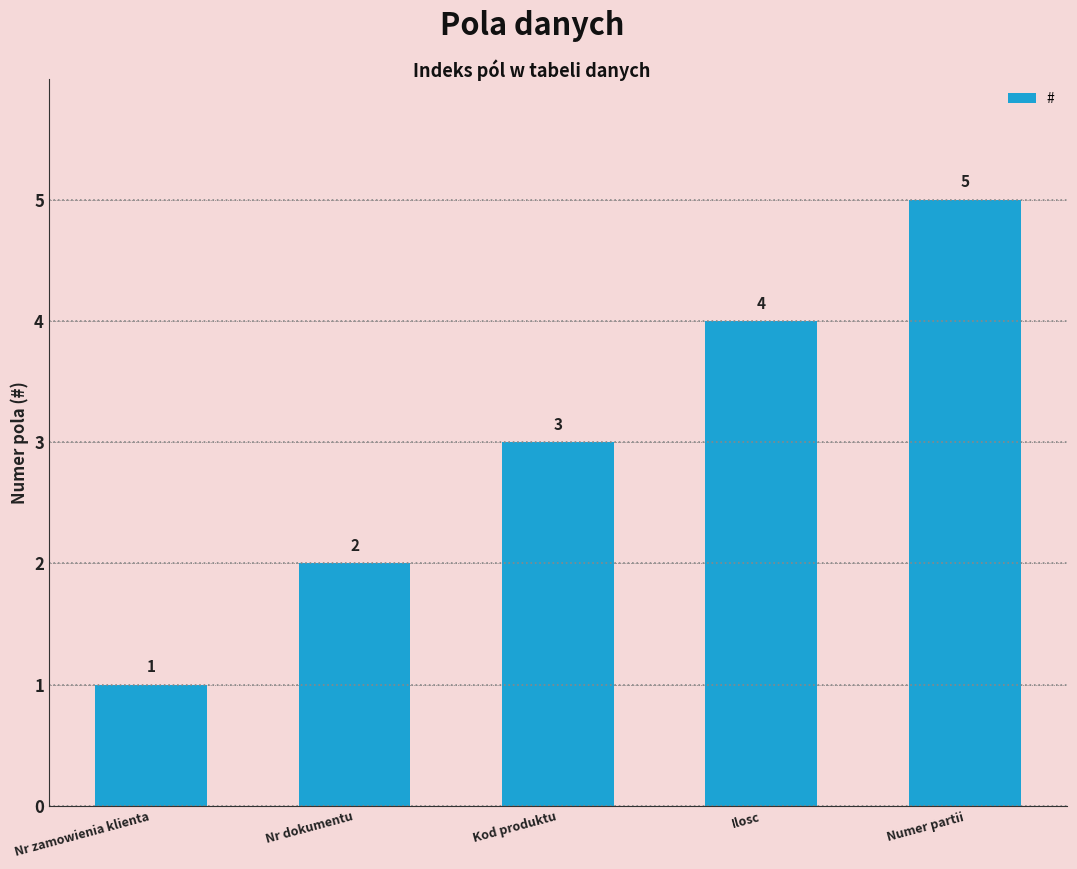

True or false: the data shows 1 at Nr dokumentu.

False